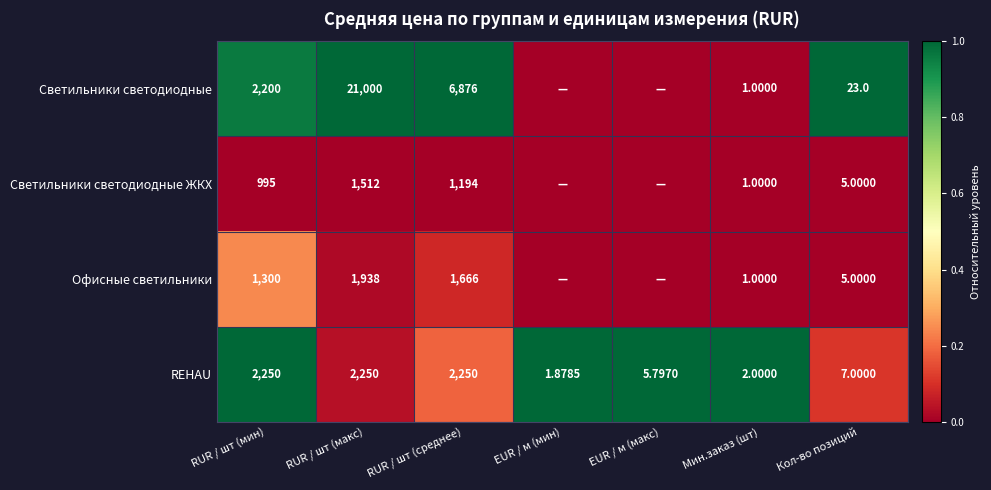

Between RUR / шт (мин) and RUR / шт (среднее), which series saw the biggest shift?

Светильники светодиодные